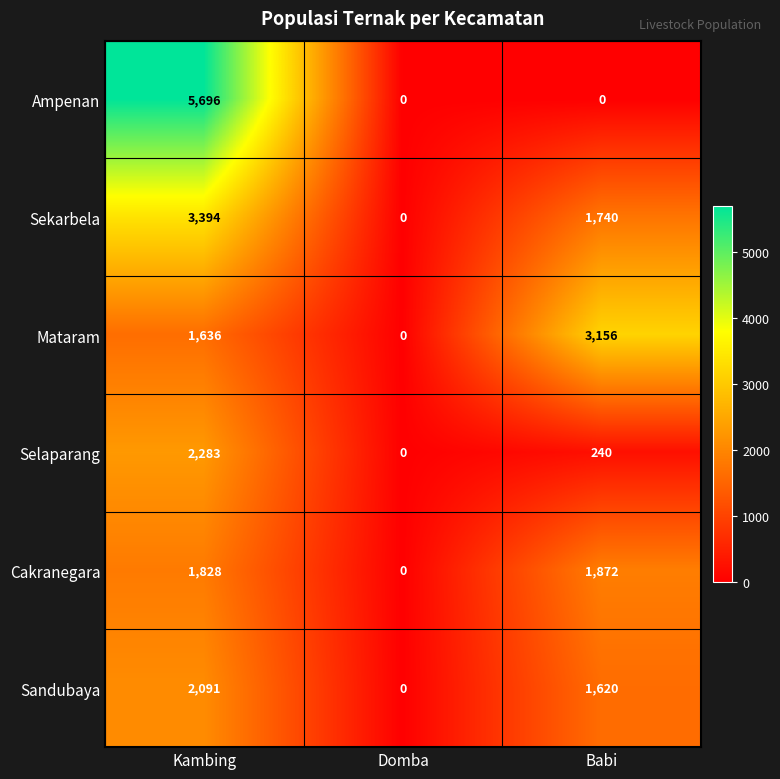

The value of Cakranegara at Kambing is 1828. True or false?

True